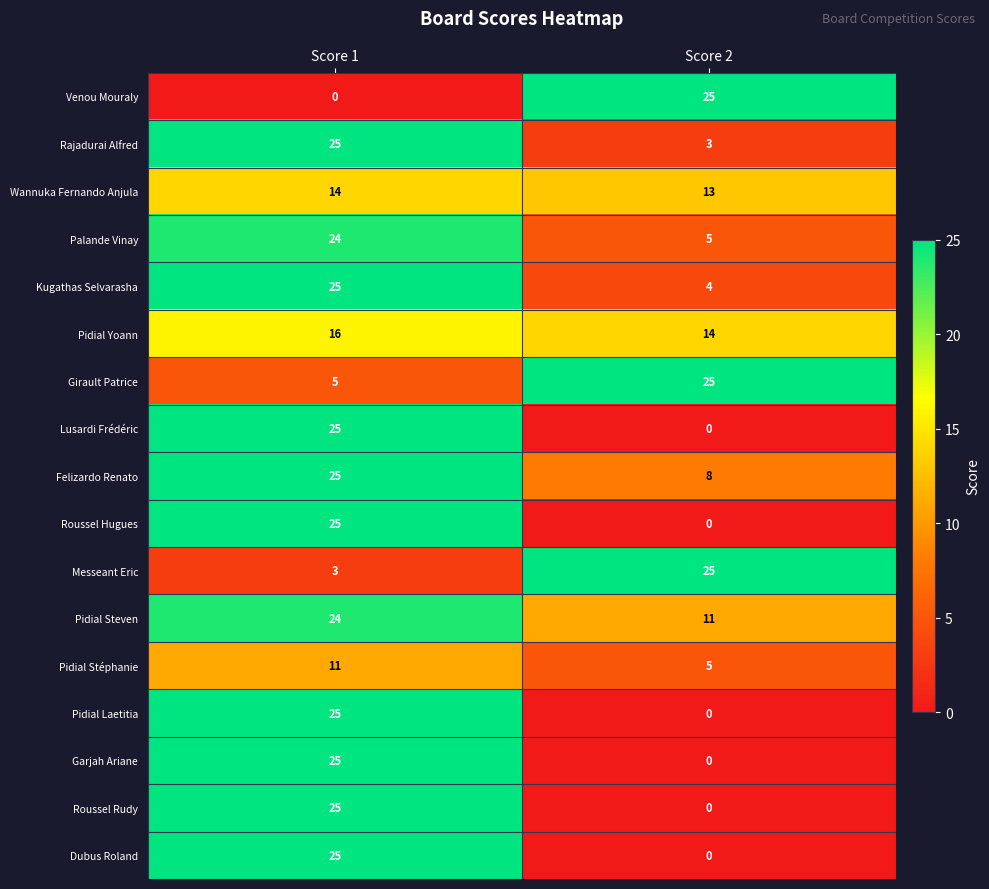

What is the average value of the Girault Patrice series?

15